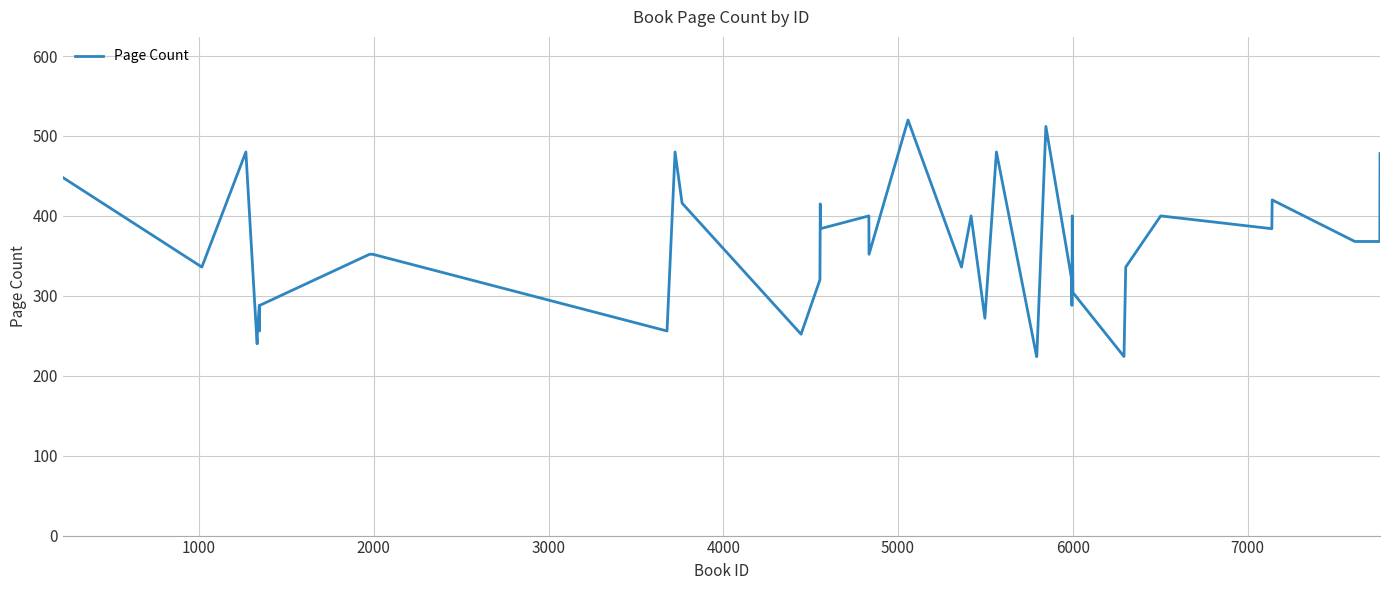

Count the number of data series in this chart.

1